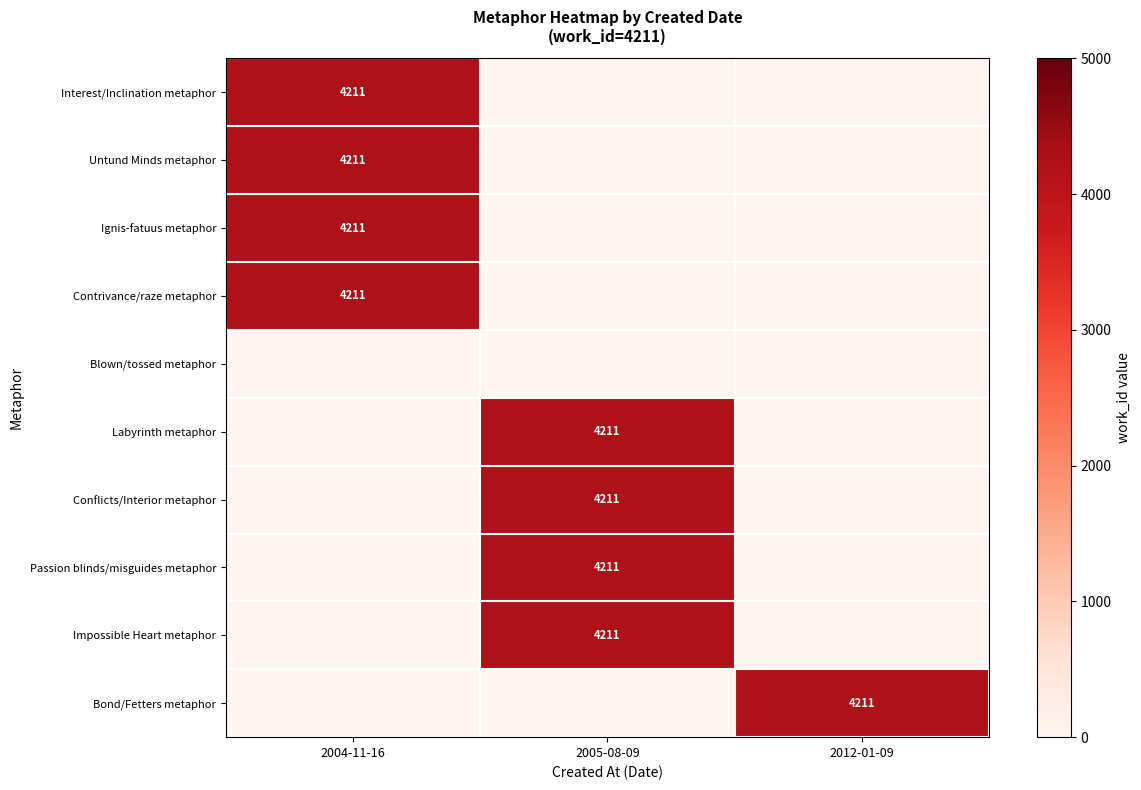

Is it true that Labyrinth metaphor equals 4211 at 2005-08-09?

True